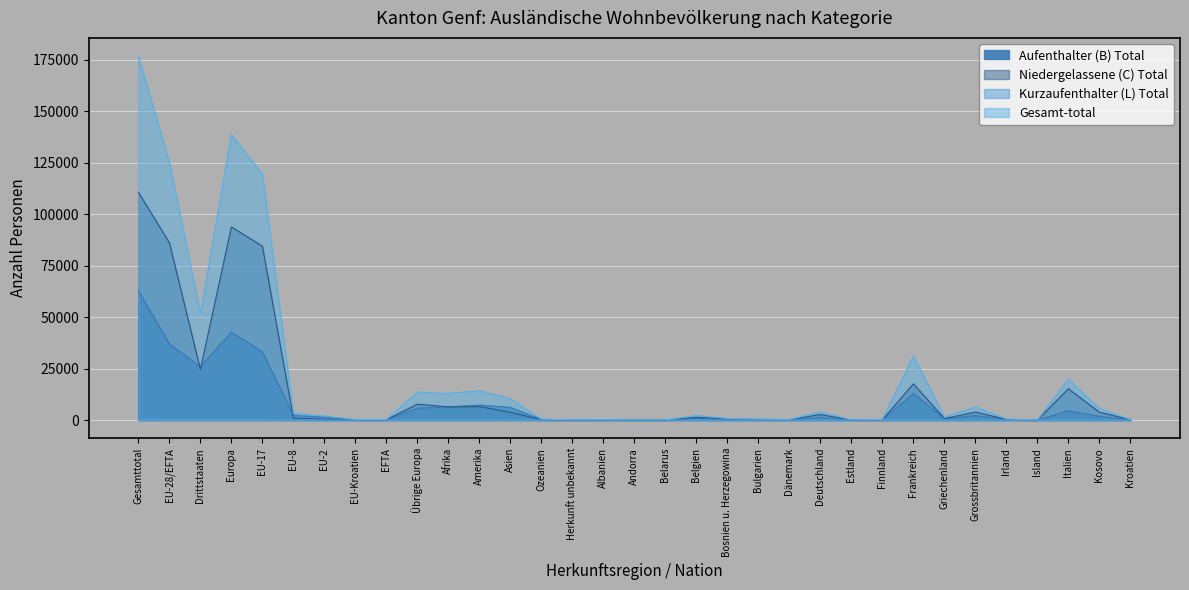

What is the difference between the Kurzaufenthalter (L) Total values at EU-17 and Bulgarien?

298